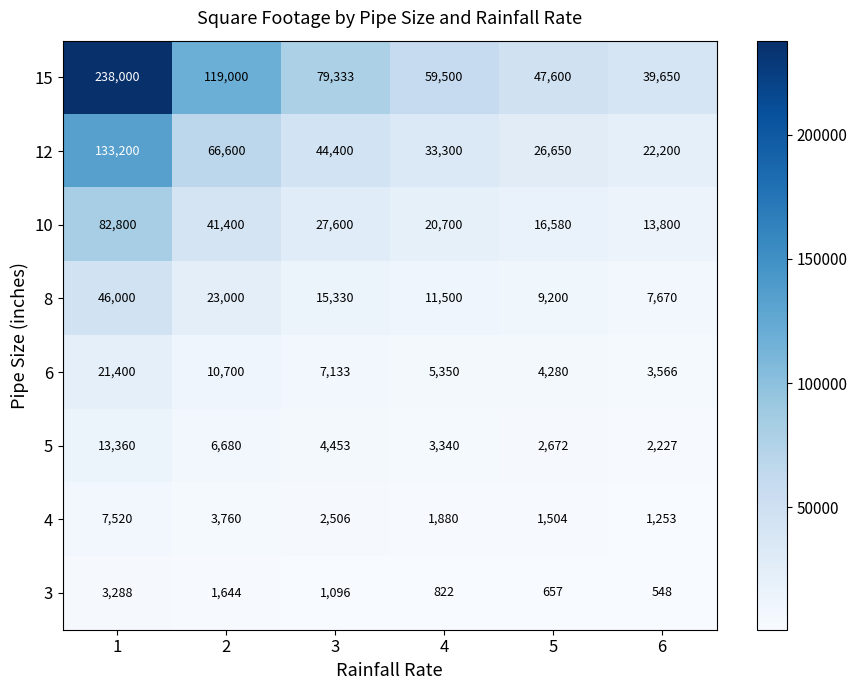

Rank the series at 2 from highest to lowest value.

15, 12, 10, 8, 6, 5, 4, 3